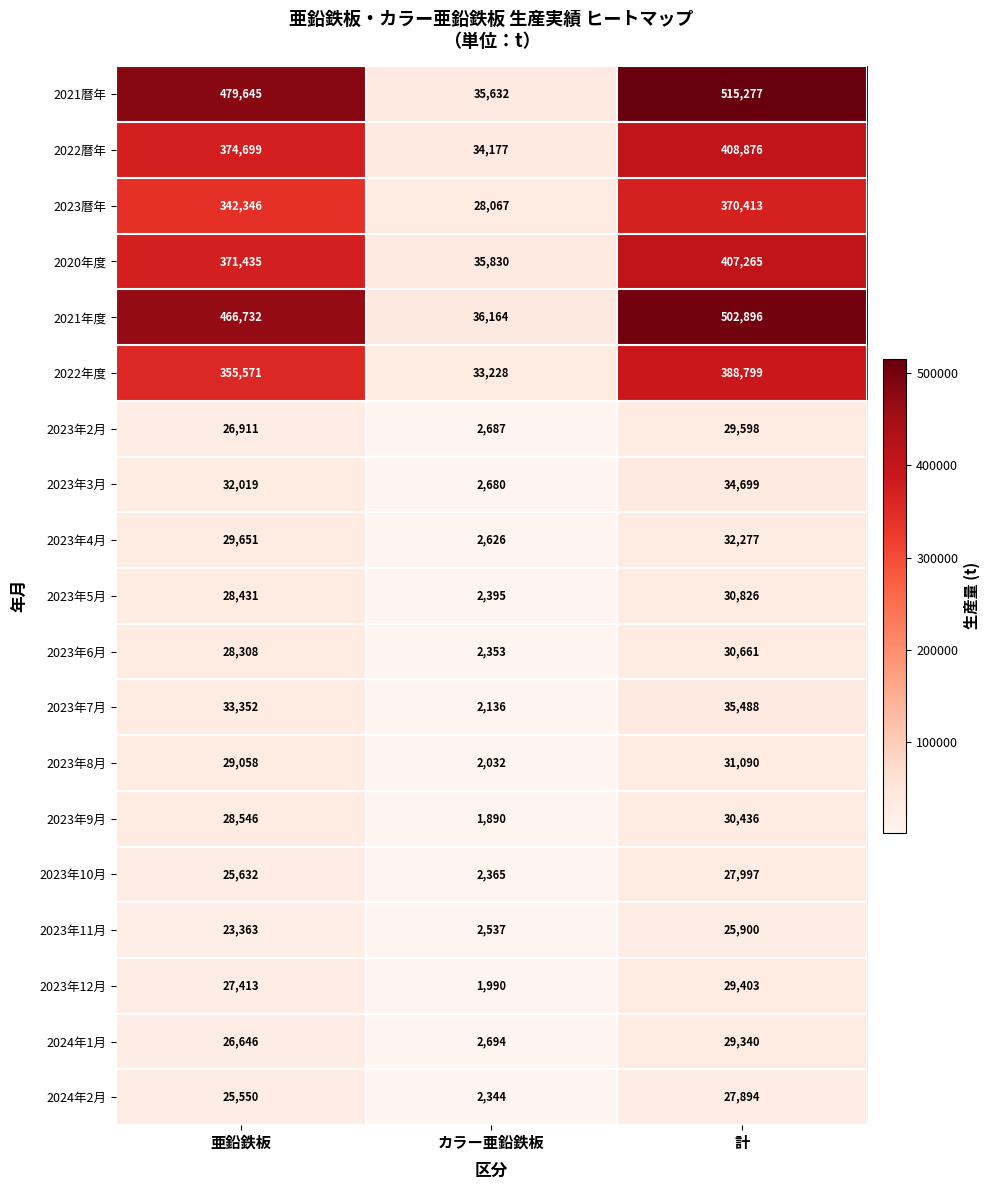

Which series changed the most between 亜鉛鉄板 and カラー亜鉛鉄板?

2021暦年